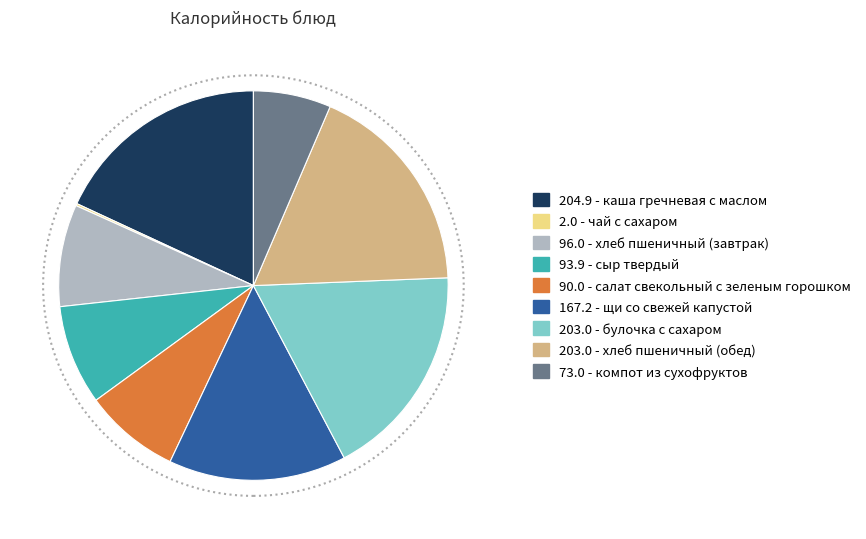

Does any single category account for the majority?

No